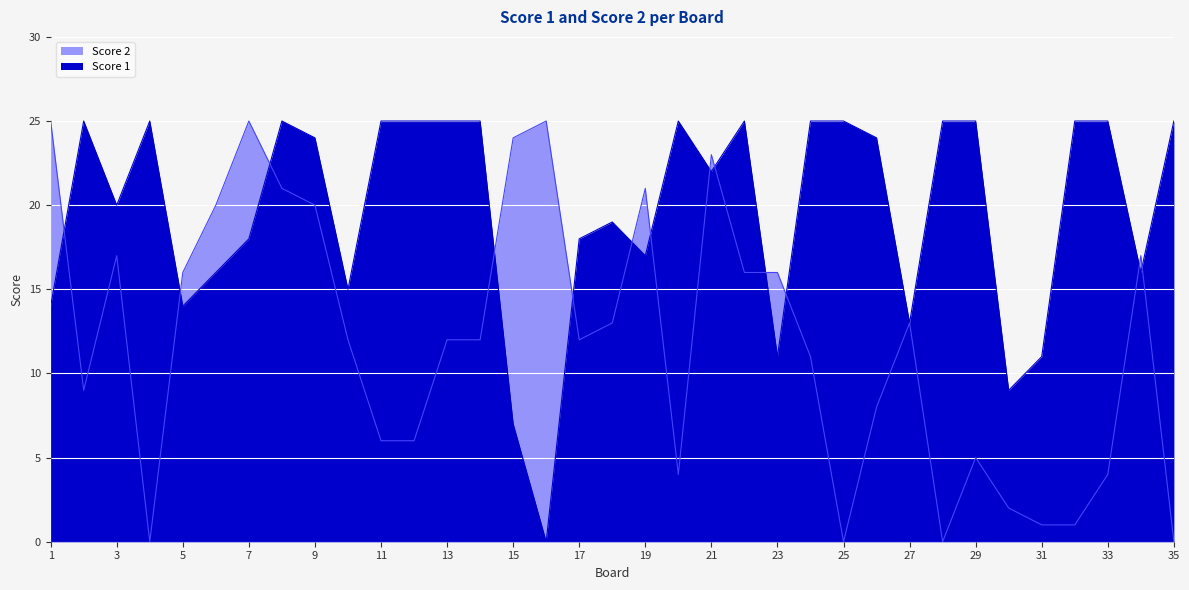

Between which two adjacent categories do Score 1 and Score 2 first intersect?

1 and 2